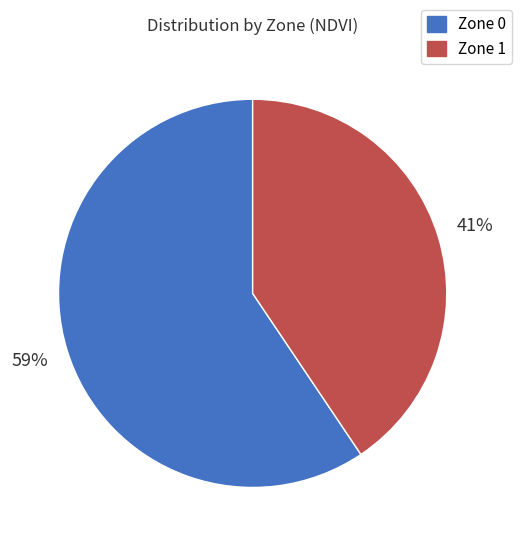

Do Zone 1 and Zone 0 together represent more than half of the pie?

Yes